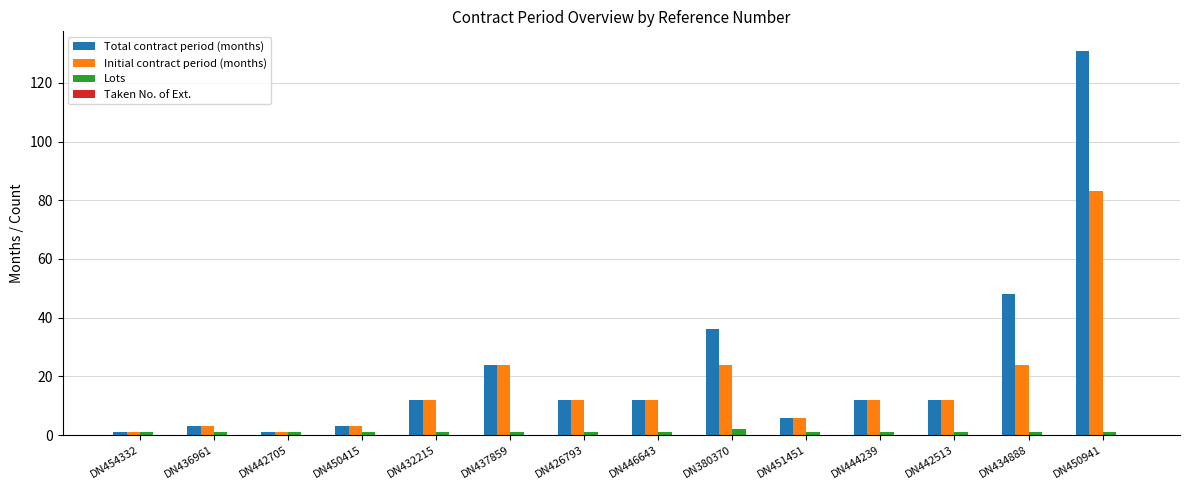

How many series are shown in this chart?

3